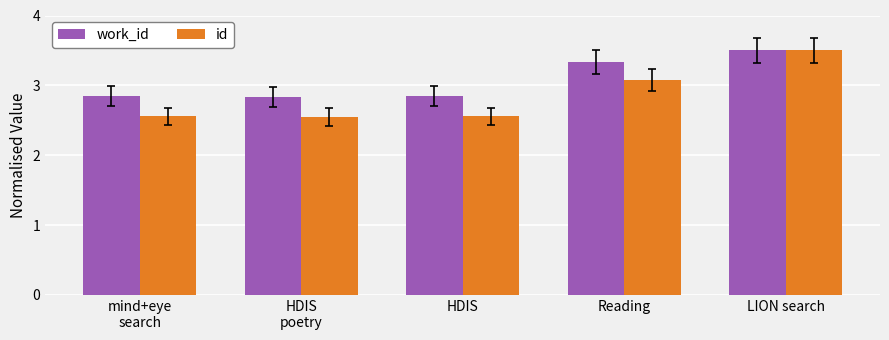

Between HDIS and Reading, which series saw the biggest shift?

id